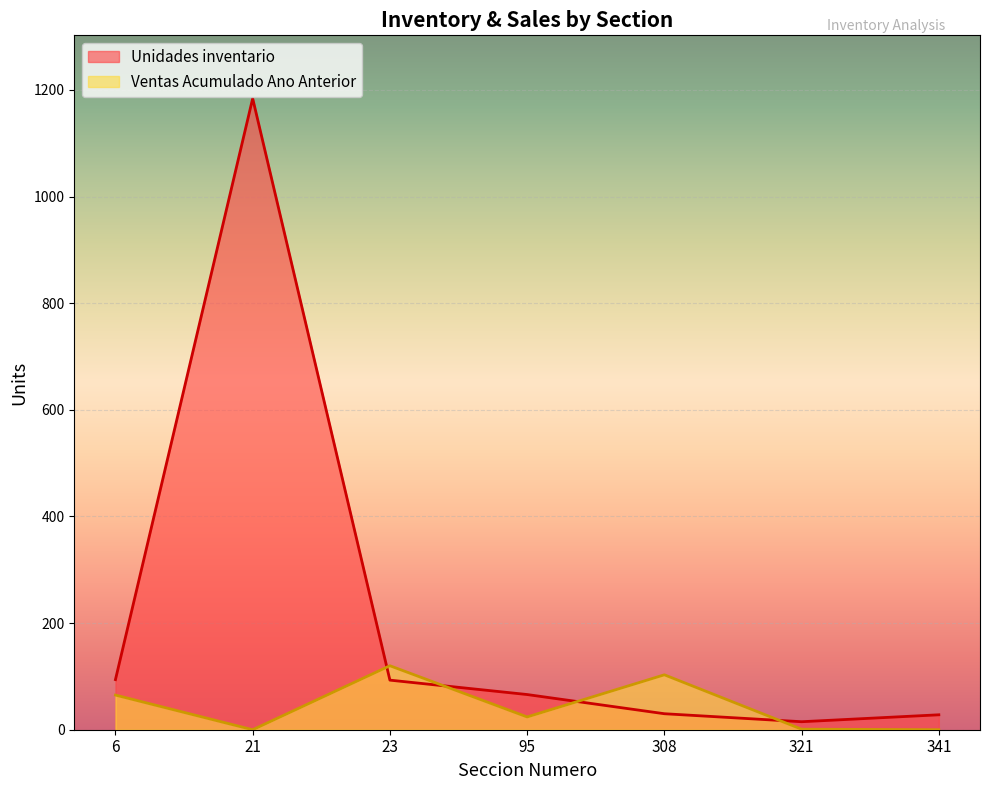

List the series in order of their overall mean, highest first.

Unidades inventario, Ventas Acumulado Ano Anterior